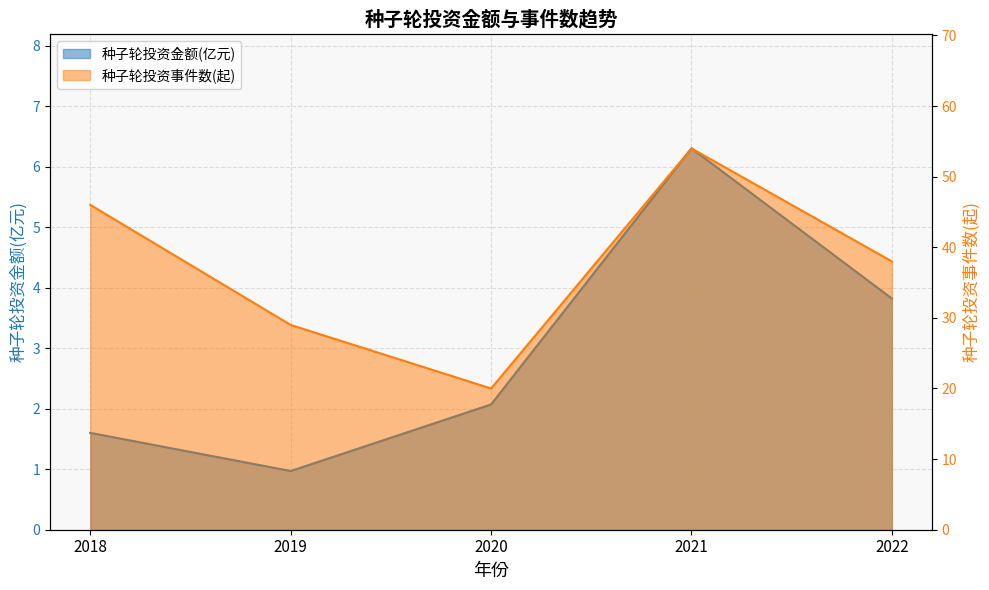

Which label corresponds to the largest value in the chart?

2021